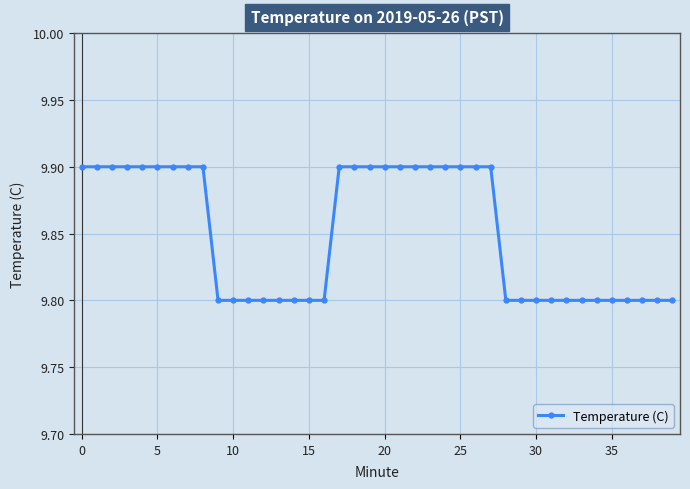

What is the minimum value shown in the chart?

9.8